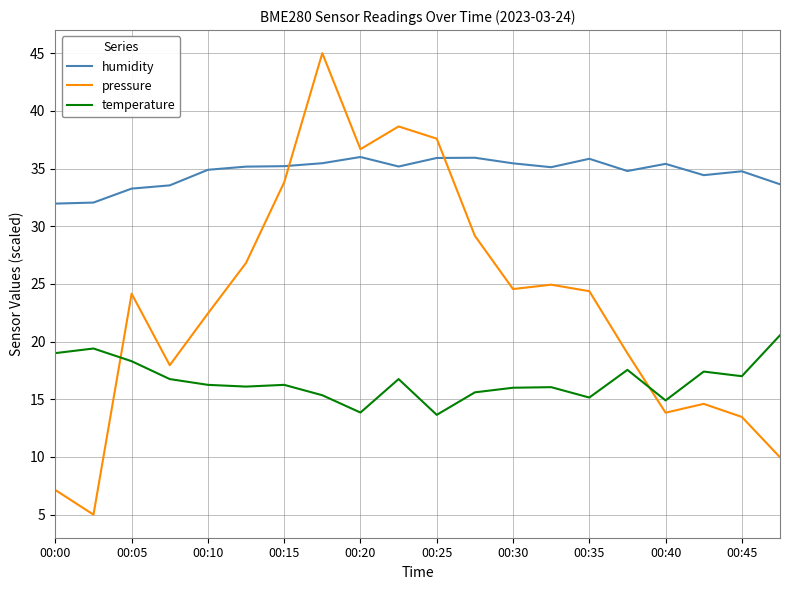

What is the difference between the second highest and minimum values in the pressure series?

33.6